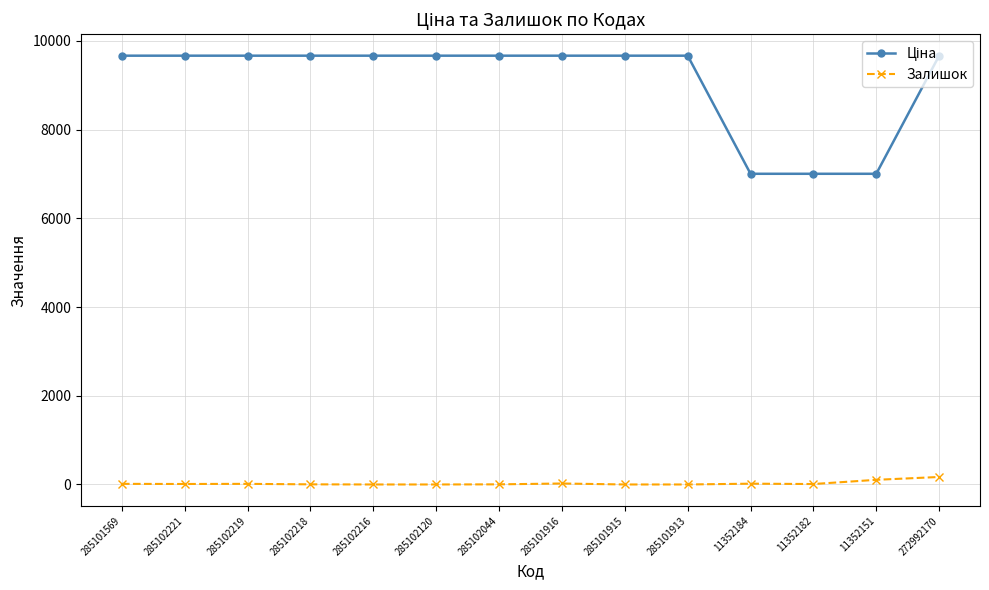

What is the maximum value shown in the chart?

9664.7